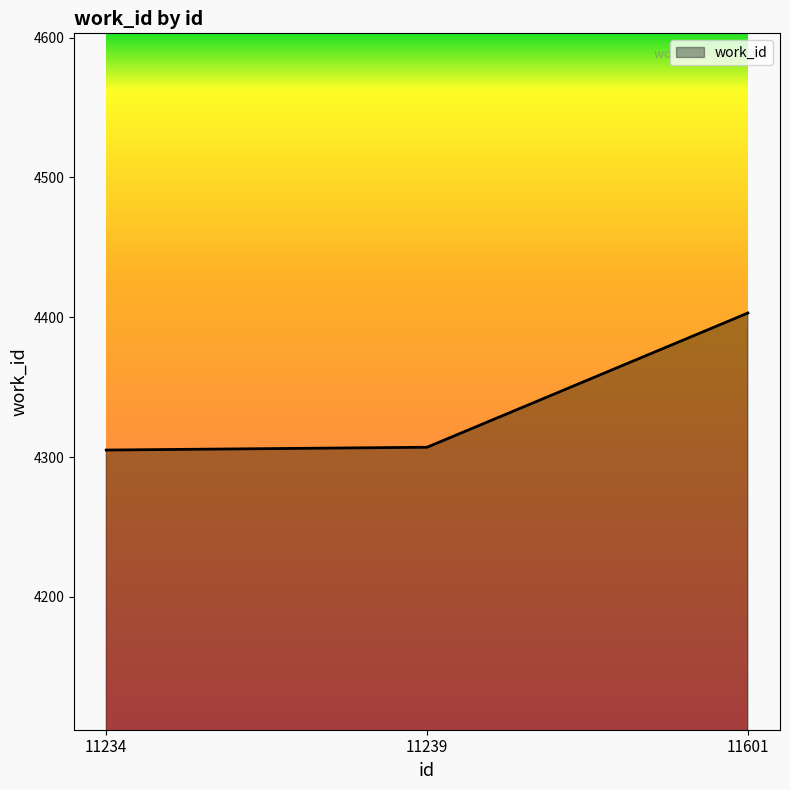

Approximately how many times larger is the value at 11239 compared to 11601?

1.0